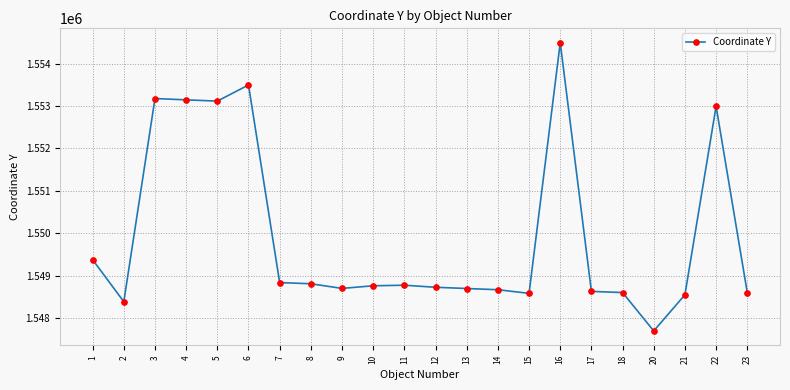

Which label corresponds to the largest value in the chart?

16